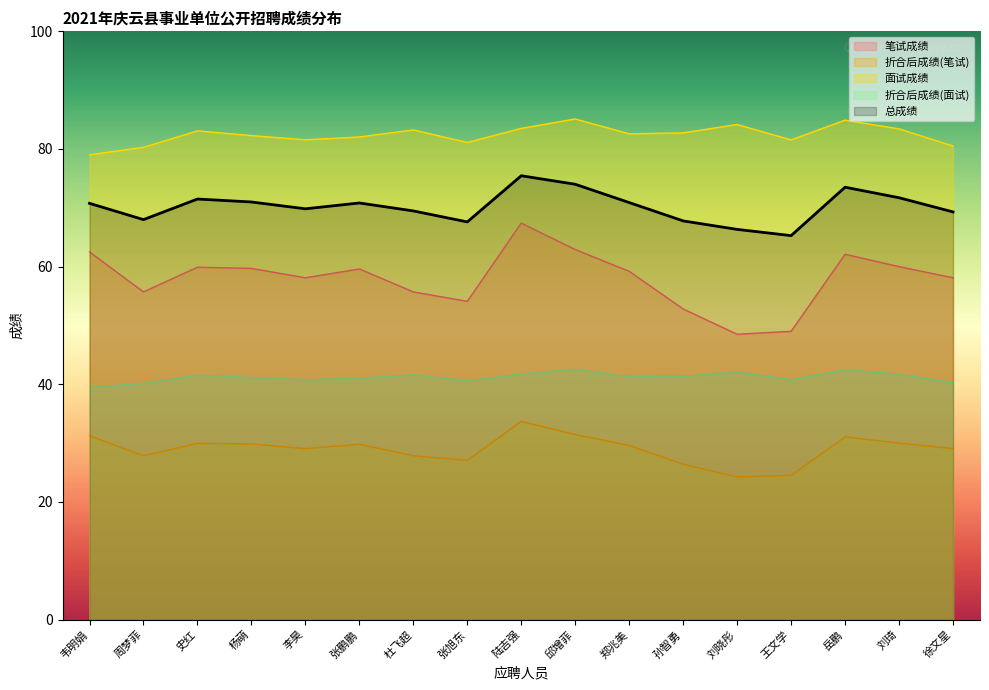

At which label is 折合后成绩(笔试) closest to 28?

周梦菲